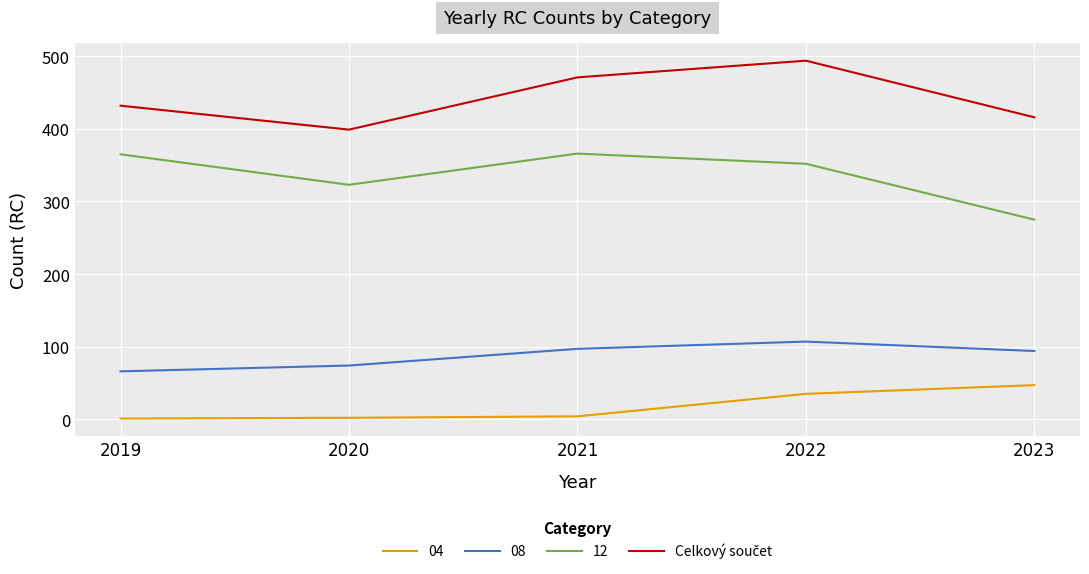

Which category has the highest value across all series?

2022